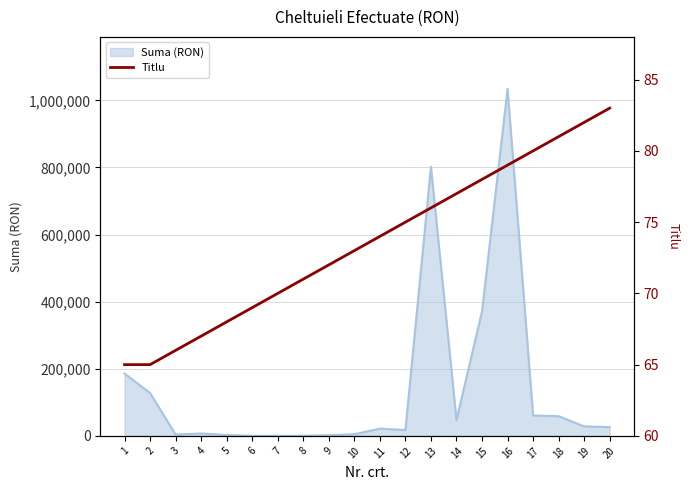

How many data points are less than 74?

10